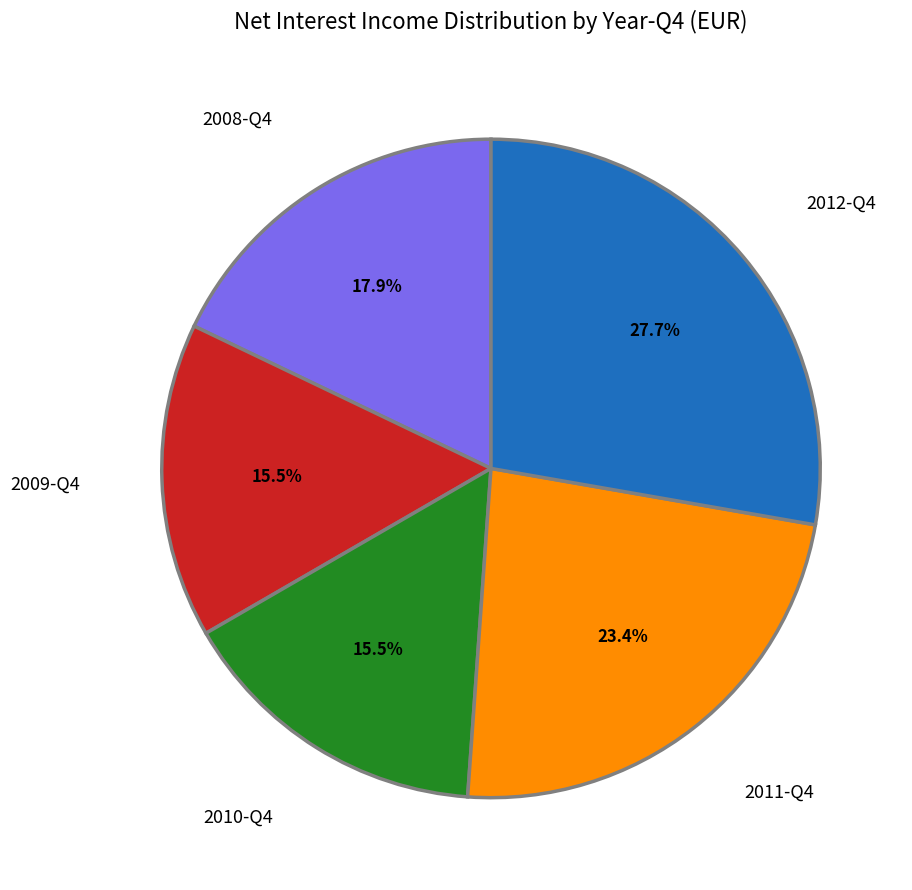

Combined, do 2009-Q4 and 2008-Q4 account for over 50%?

No